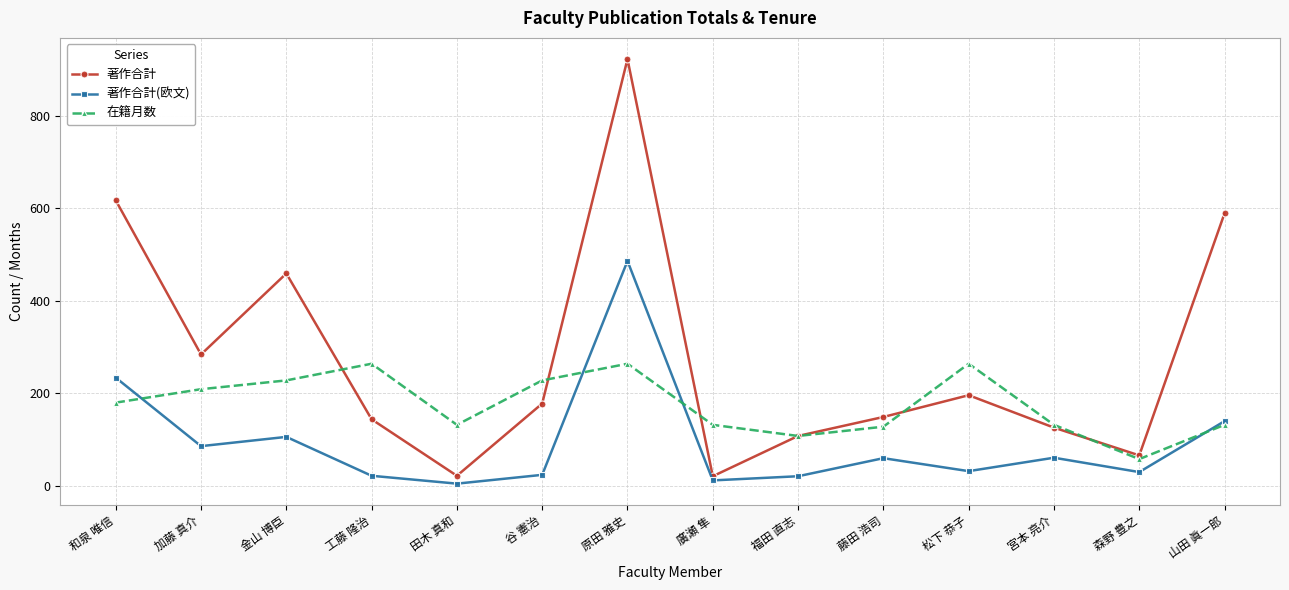

At how many categories does at least one series exceed 302?

4